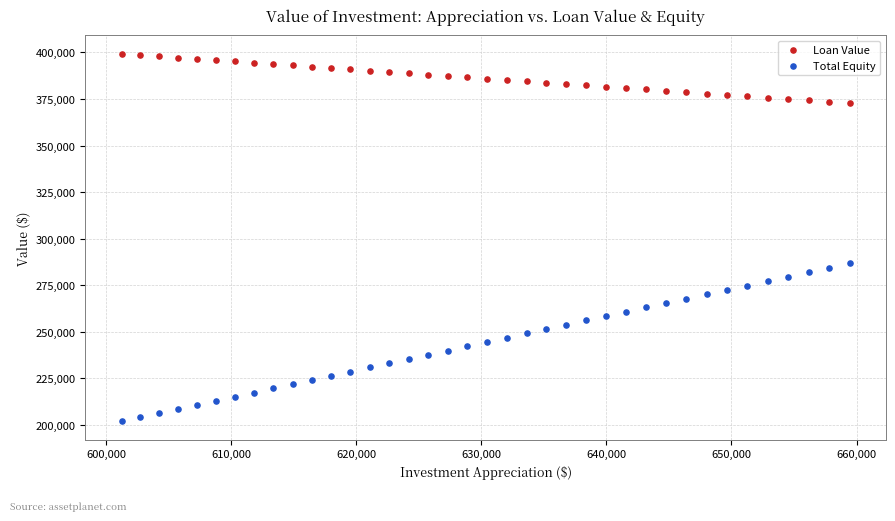

Across all data points, what is the range of X values (max minus min)?

58192.9